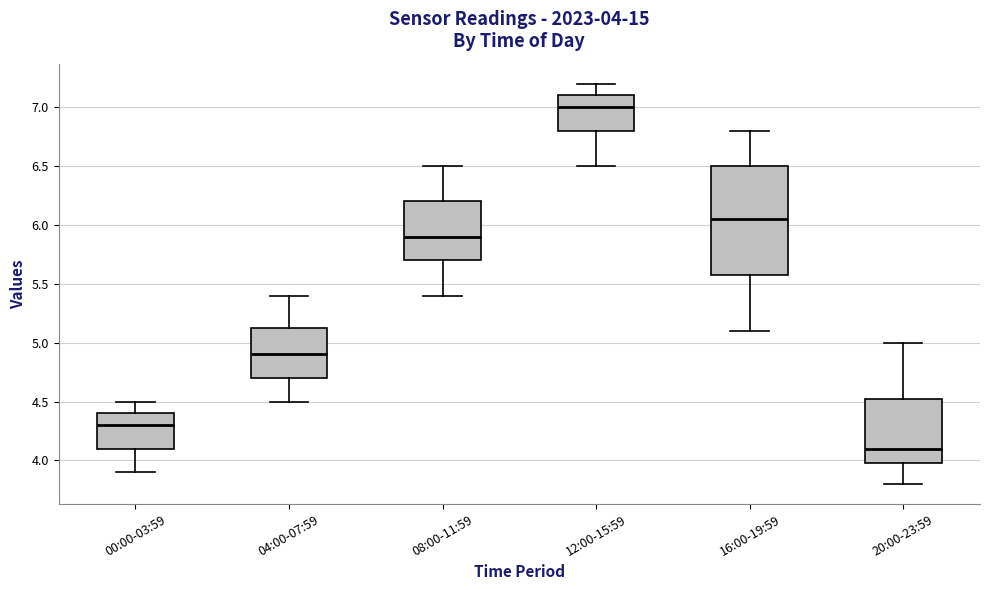

Comparing the boxes themselves (not the whiskers), which one is the tallest?

16:00-19:59